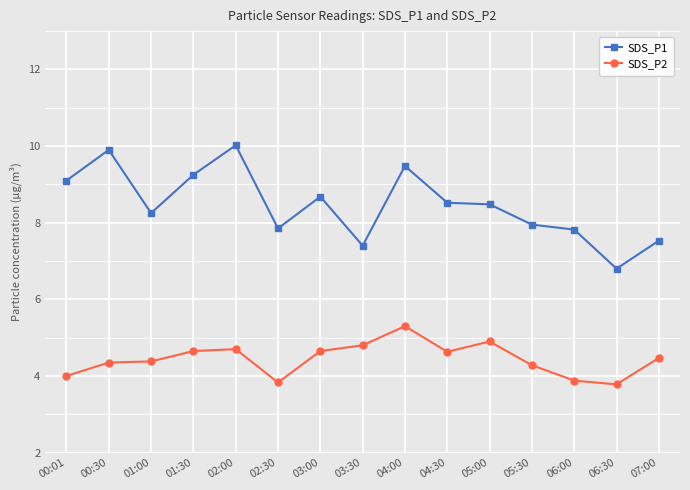

The SDS_P2 series shows 1.6 at 05:00. True or false?

False